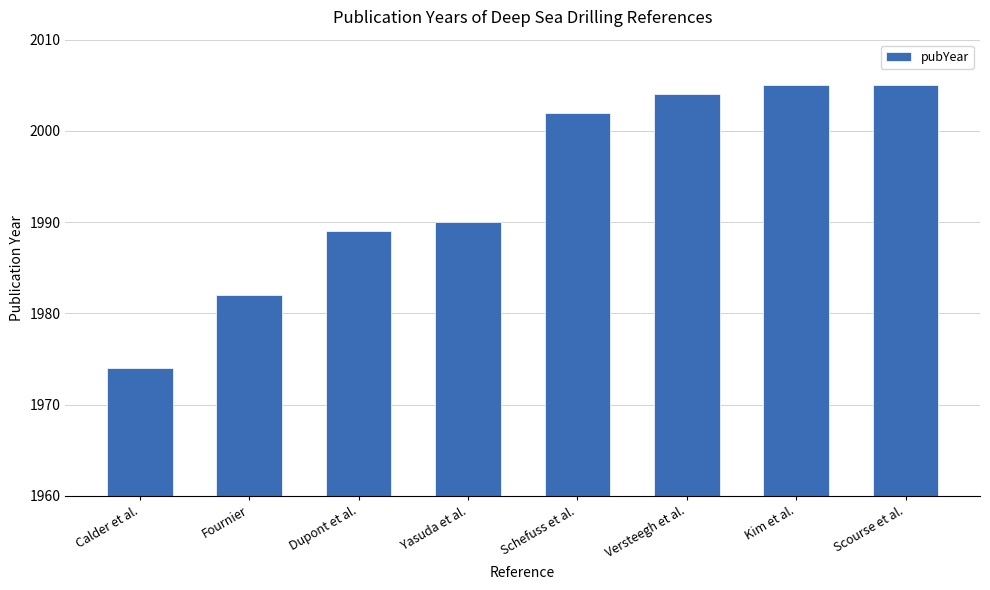

What value does the data have at Calder et al.?

1974